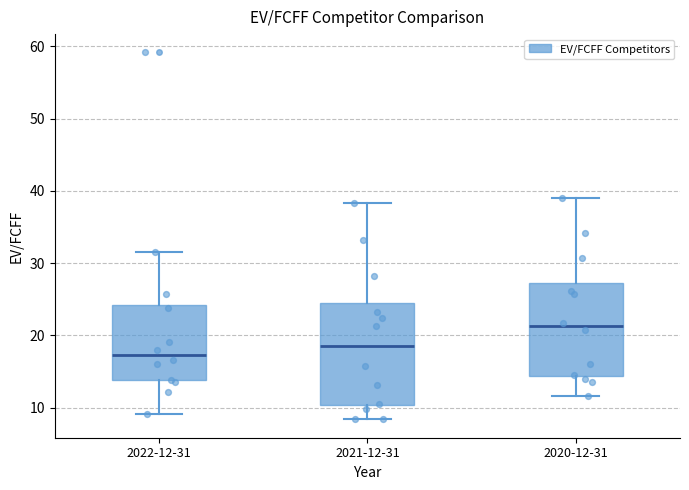

Comparing the boxes themselves (not the whiskers), which one is the tallest?

2021-12-31